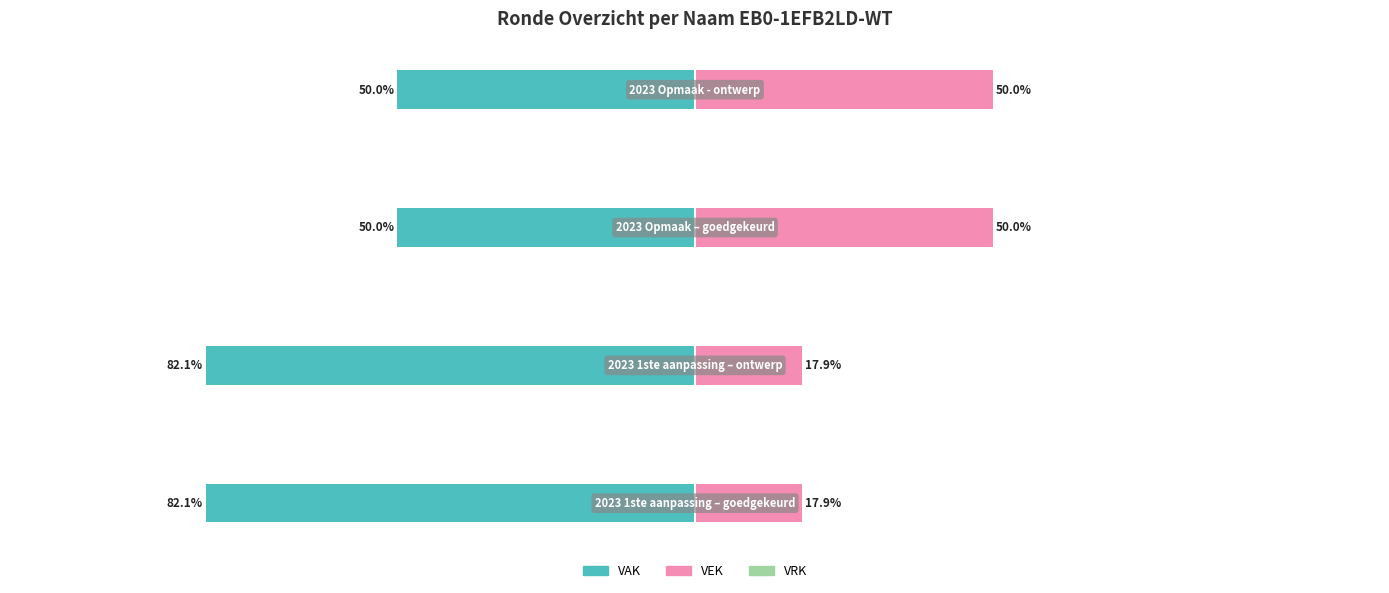

The value of VEK at 1 is 17.9. True or false?

True